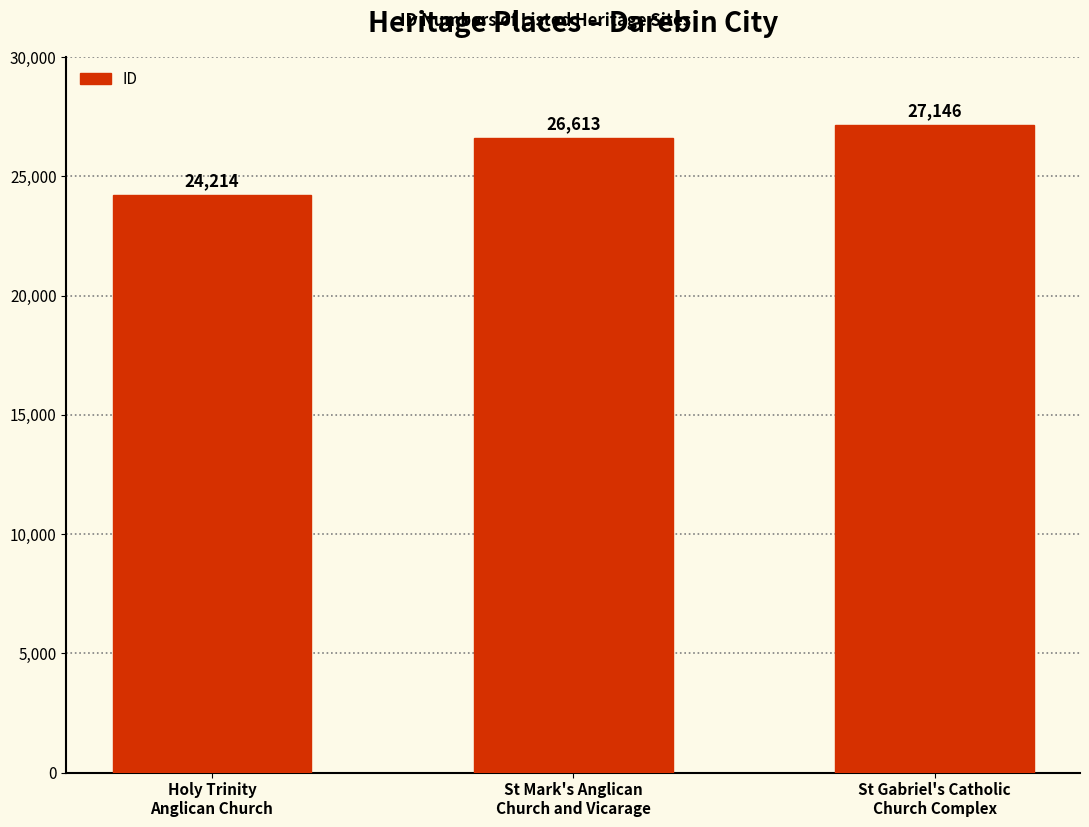

What is the label of the 3rd bar from the left?

St Gabriel's Catholic
Church Complex